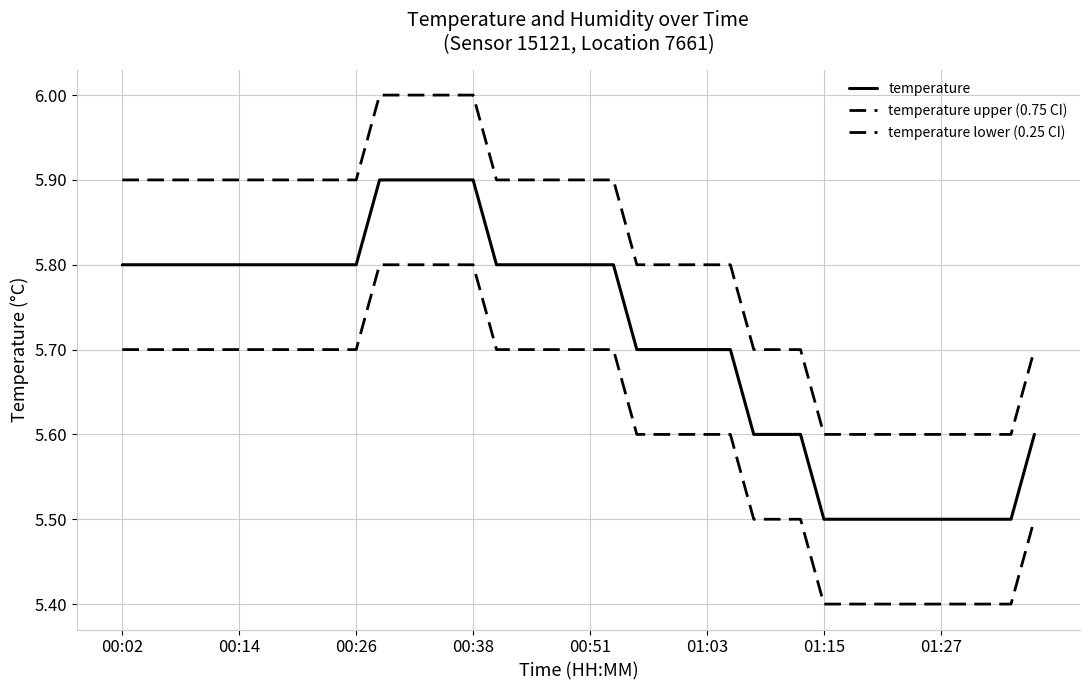

What is the difference between the maximum and minimum values in the temperature series?

0.4